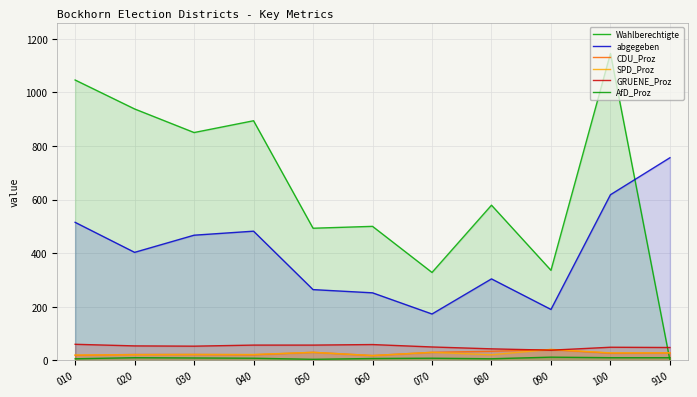

Does the chart display data point markers on the line(s)?

No